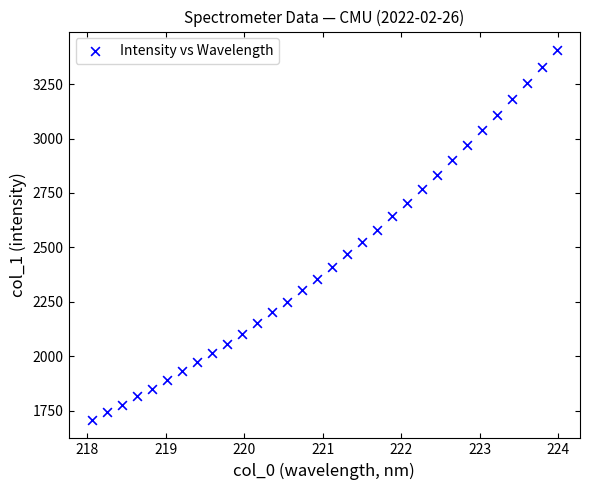

What is the range of Y values (max minus min)?

1697.4